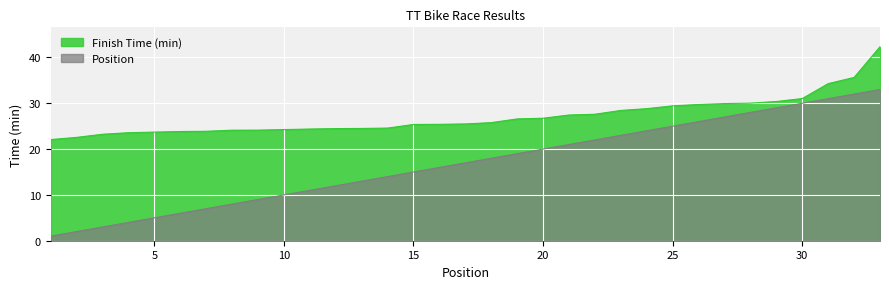

How many data points in Finish Time (min) are less than 25?

14